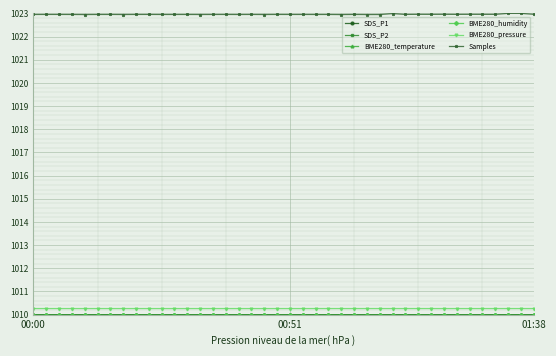

How many series are shown in this chart?

6